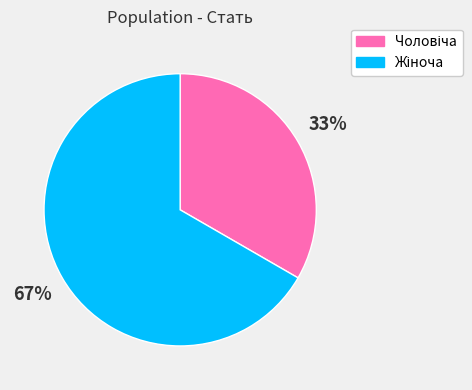

Does any single category account for the majority?

Yes